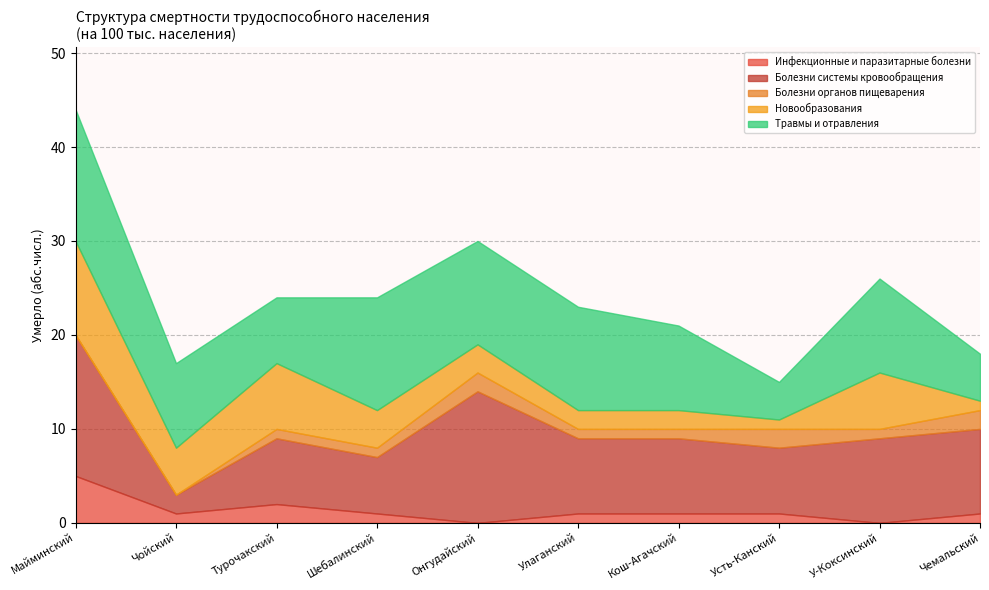

Between Усть-Канский and Чемальский, which series saw the biggest shift?

Болезни системы кровообращения